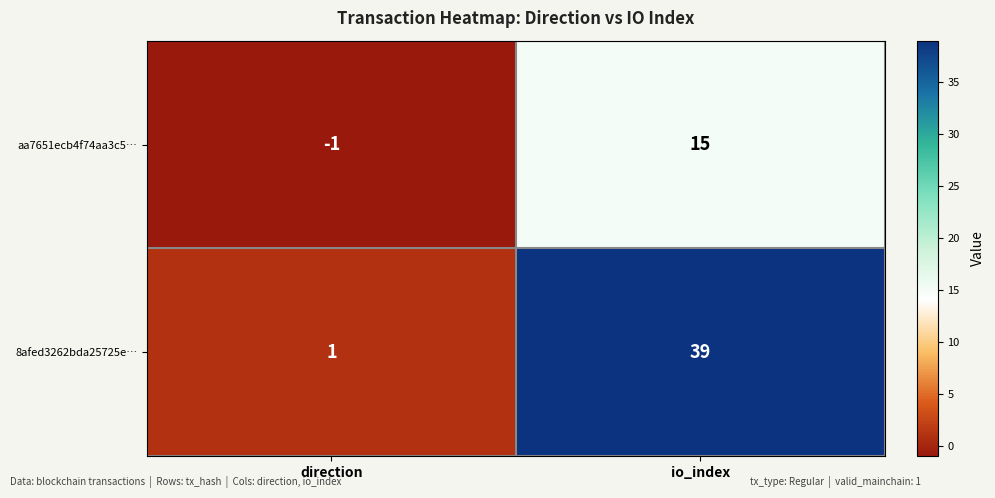

What is the sum of the aa7651ecb4f74aa3c5… values at direction and io_index?

14